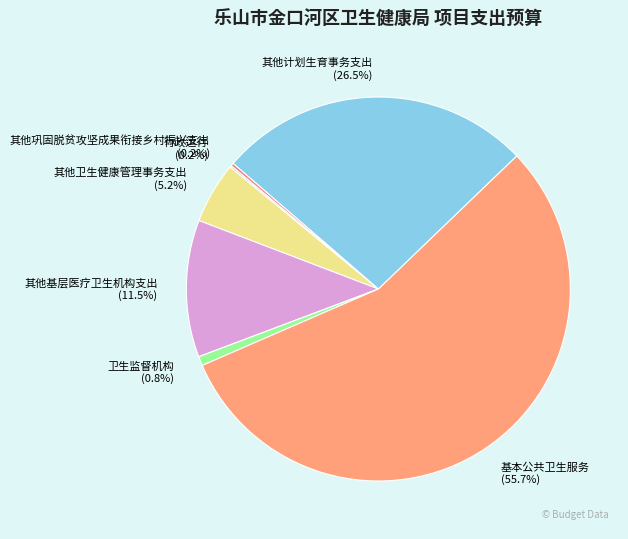

Approximately how many times larger is the value at 其他计划生育事务支出 compared to 其他基层医疗卫生机构支出?

2.3